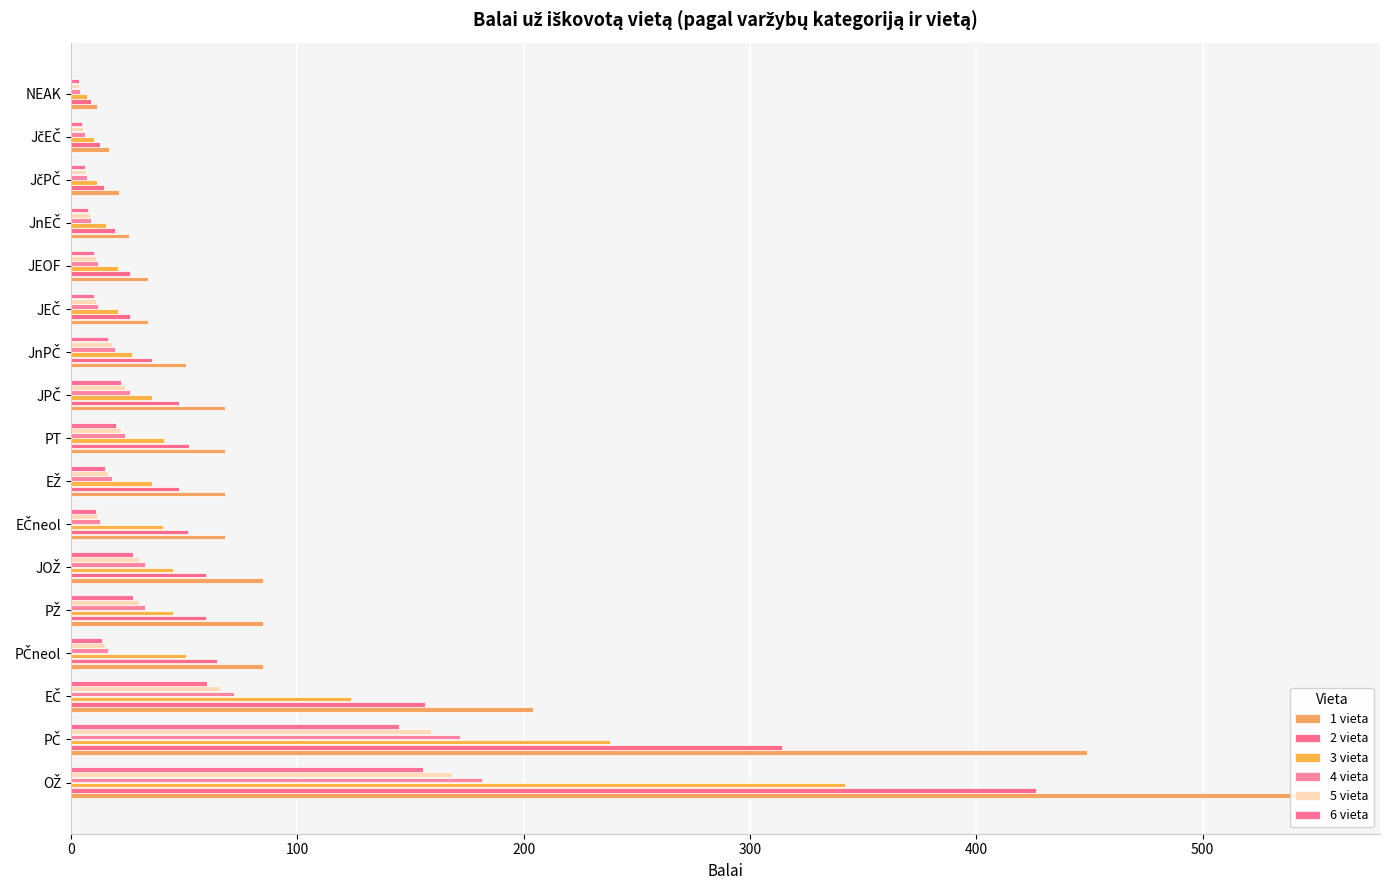

Which category has the lowest value in the 1 vieta series?

NEAK